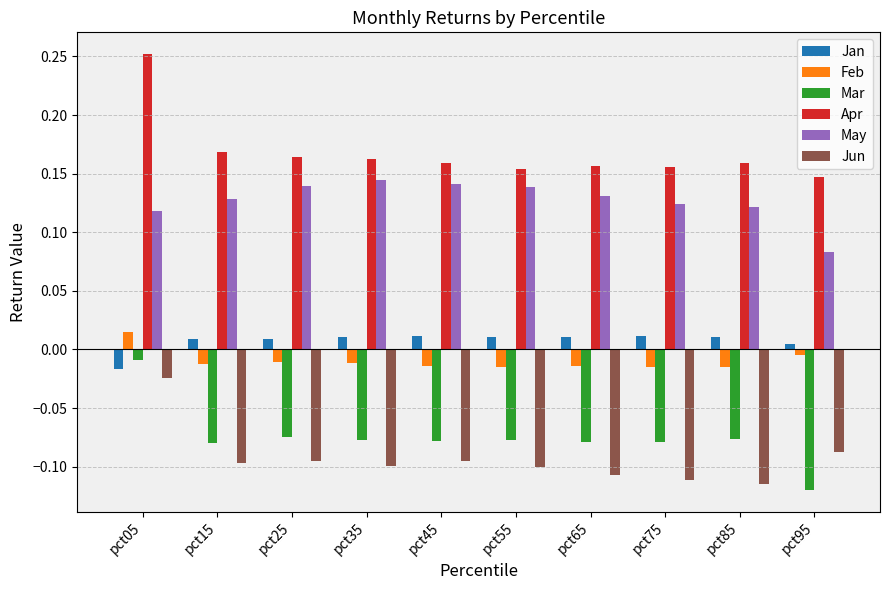

Which series has the largest range (max minus min)?

Mar